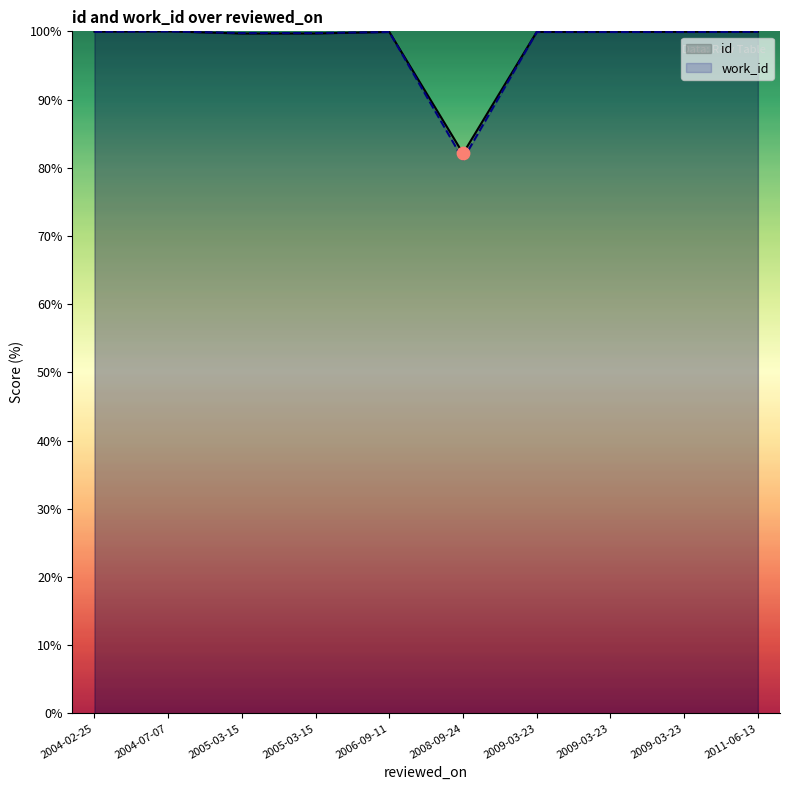

At which category is the sum across all series the highest?

2004-07-07